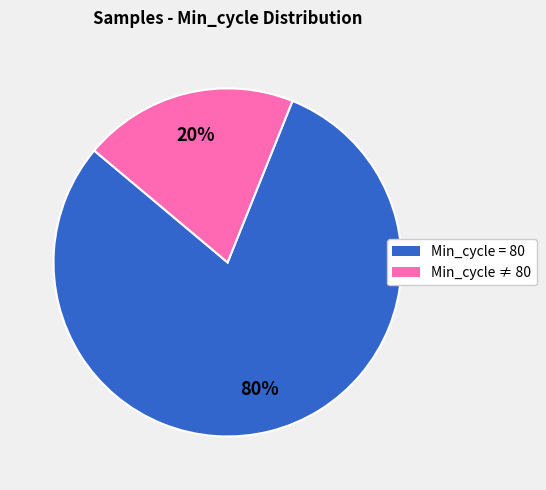

Is there a majority slice in this chart?

Yes